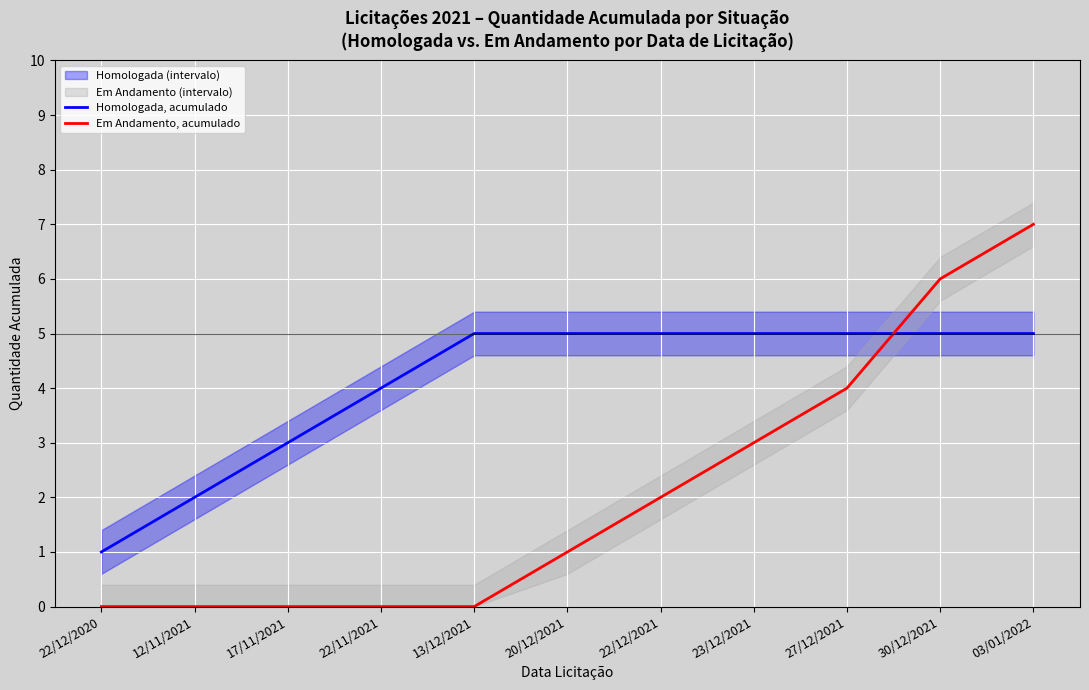

Reading left to right, list all the values displayed in this chart.

Homologada, acumulado: 1	2	3	4	5	5	5	5	5	5	5
Em Andamento, acumulado: 0	0	0	0	0	1	2	3	4	6	7